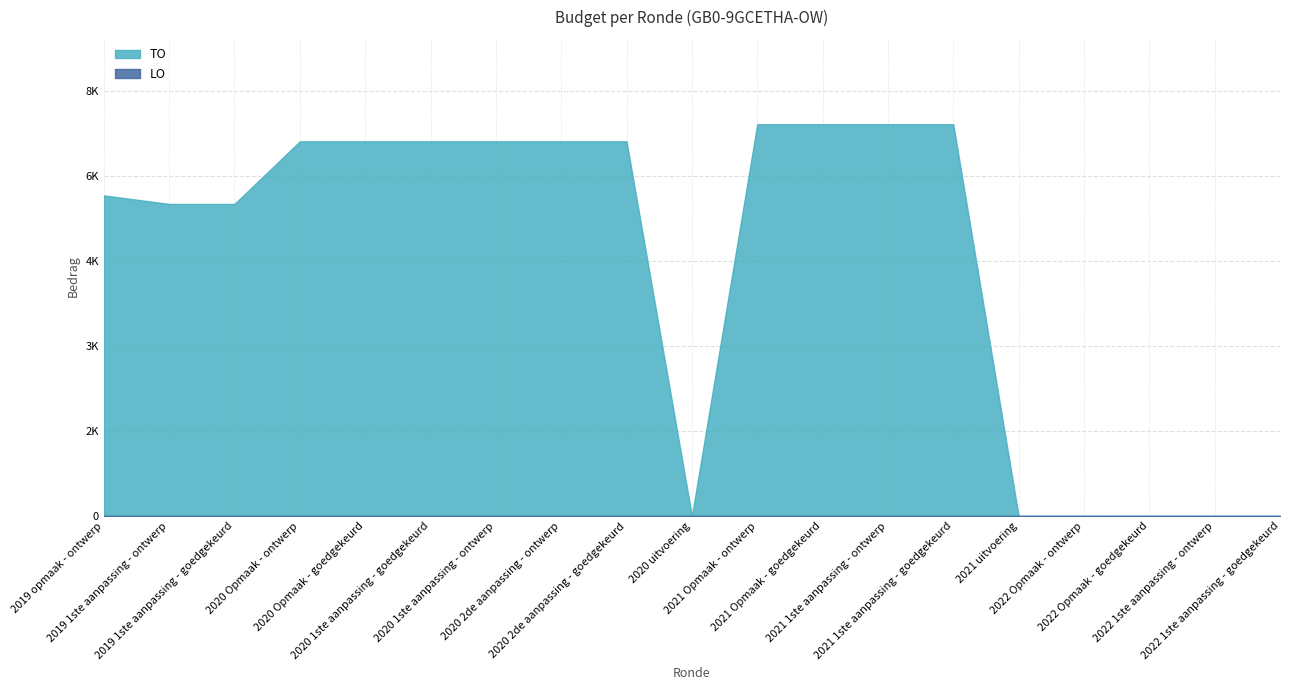

Reading right to left, list all the values displayed in this chart.

TO: 2022 1ste aanpassing - goedgekeurd=0	2022 1ste aanpassing - ontwerp=0	2022 Opmaak - goedgekeurd=0	2022 Opmaak - ontwerp=0	2021 uitvoering=0	2021 1ste aanpassing - goedgekeurd=6907	2021 1ste aanpassing - ontwerp=6907	2021 Opmaak - goedgekeurd=6907	2021 Opmaak - ontwerp=6907	2020 uitvoering=0	2020 2de aanpassing - goedgekeurd=6606	2020 2de aanpassing - ontwerp=6606	2020 1ste aanpassing - ontwerp=6606	2020 1ste aanpassing - goedgekeurd=6606	2020 Opmaak - goedgekeurd=6606	2020 Opmaak - ontwerp=6606	2019 1ste aanpassing - goedgekeurd=5502	2019 1ste aanpassing - ontwerp=5502	2019 opmaak - ontwerp=5653
LO: 2022 1ste aanpassing - goedgekeurd=0	2022 1ste aanpassing - ontwerp=0	2022 Opmaak - goedgekeurd=0	2022 Opmaak - ontwerp=0	2021 uitvoering=0	2021 1ste aanpassing - goedgekeurd=0	2021 1ste aanpassing - ontwerp=0	2021 Opmaak - goedgekeurd=0	2021 Opmaak - ontwerp=0	2020 uitvoering=0	2020 2de aanpassing - goedgekeurd=0	2020 2de aanpassing - ontwerp=0	2020 1ste aanpassing - ontwerp=0	2020 1ste aanpassing - goedgekeurd=0	2020 Opmaak - goedgekeurd=0	2020 Opmaak - ontwerp=0	2019 1ste aanpassing - goedgekeurd=0	2019 1ste aanpassing - ontwerp=0	2019 opmaak - ontwerp=0